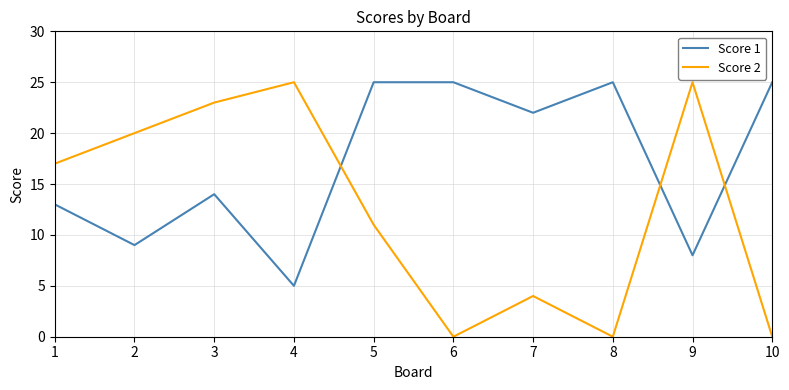

Where is the first local minimum for Score 2?

6